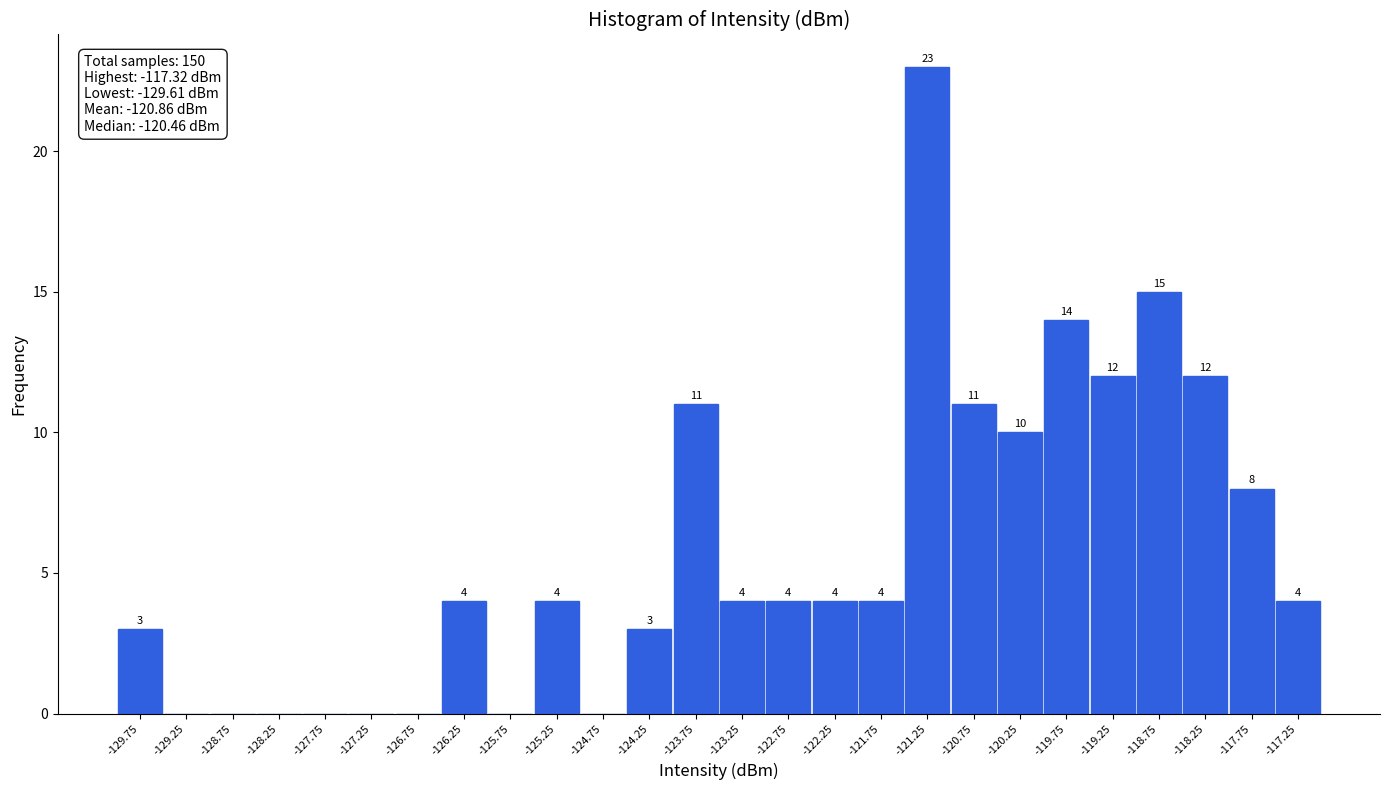

Over which range of the x-axis is the bar tallest?

-121.5 to -121.0